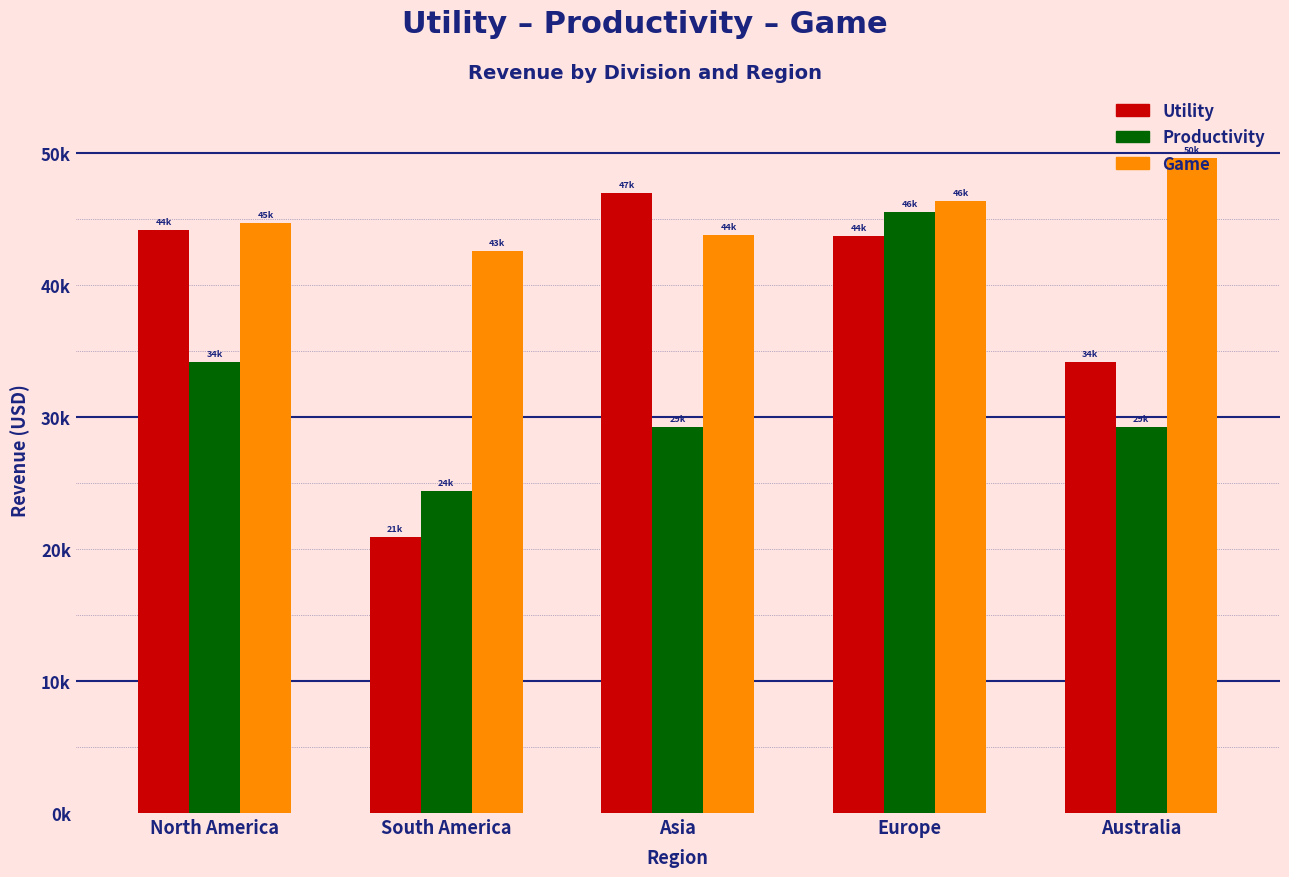

Count the number of categories in the chart.

5